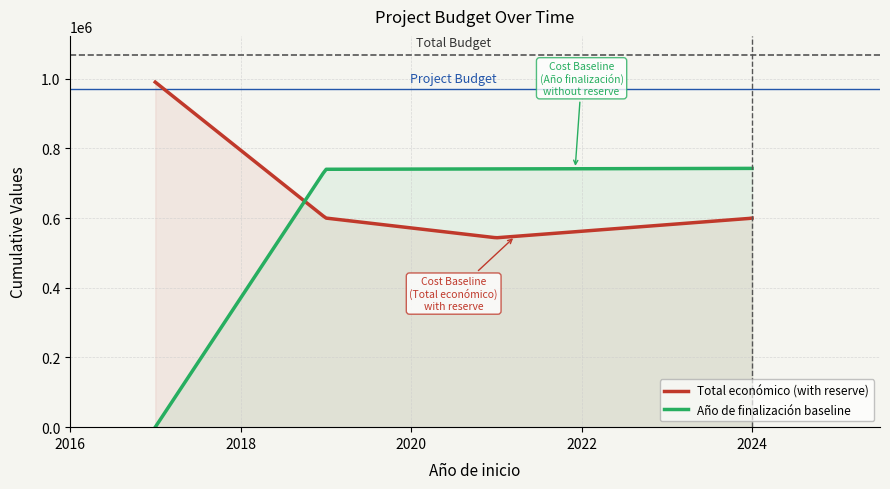

How many values in the Total económico series are below 599927?

2